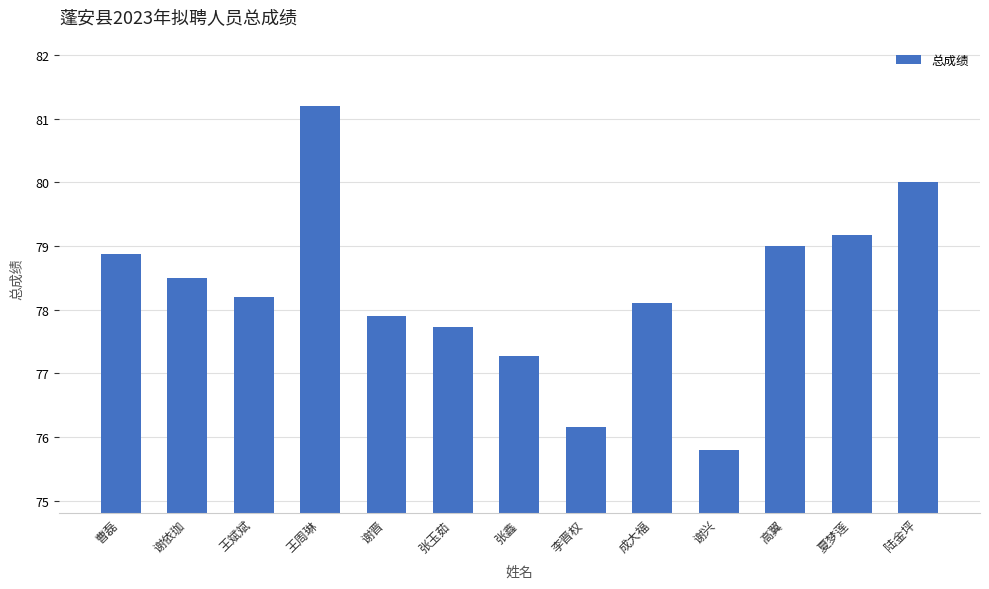

What position from the left is 谢晋?

5